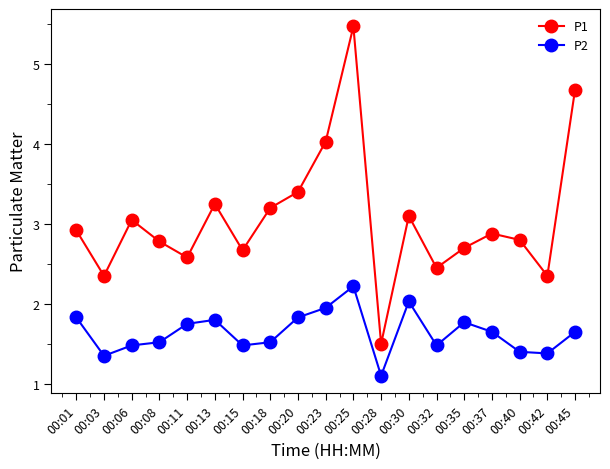

Rank the series at 00:23 from lowest to highest value.

P2, P1